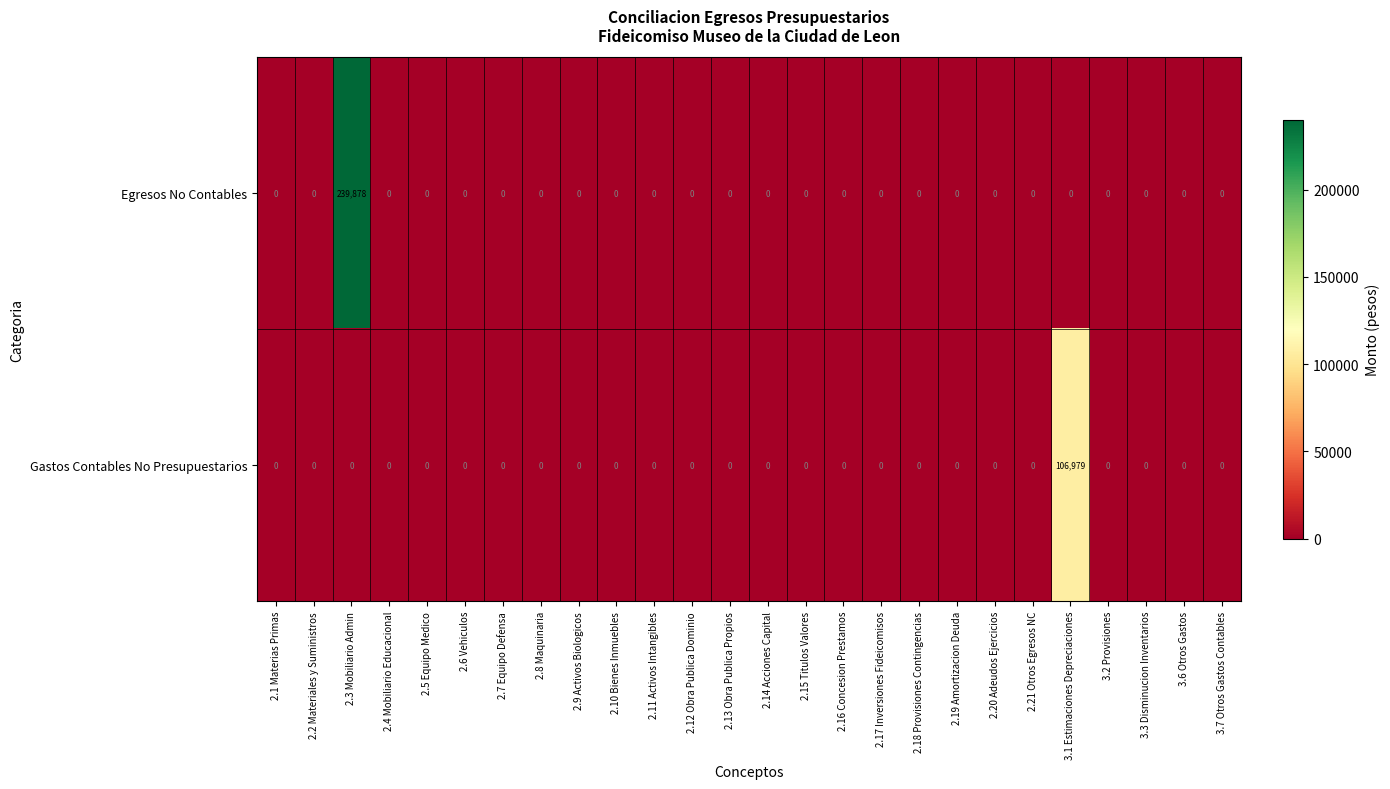

Rank the series by their maximum value, from highest to lowest.

Egresos No Contables, Gastos Contables No Presupuestarios